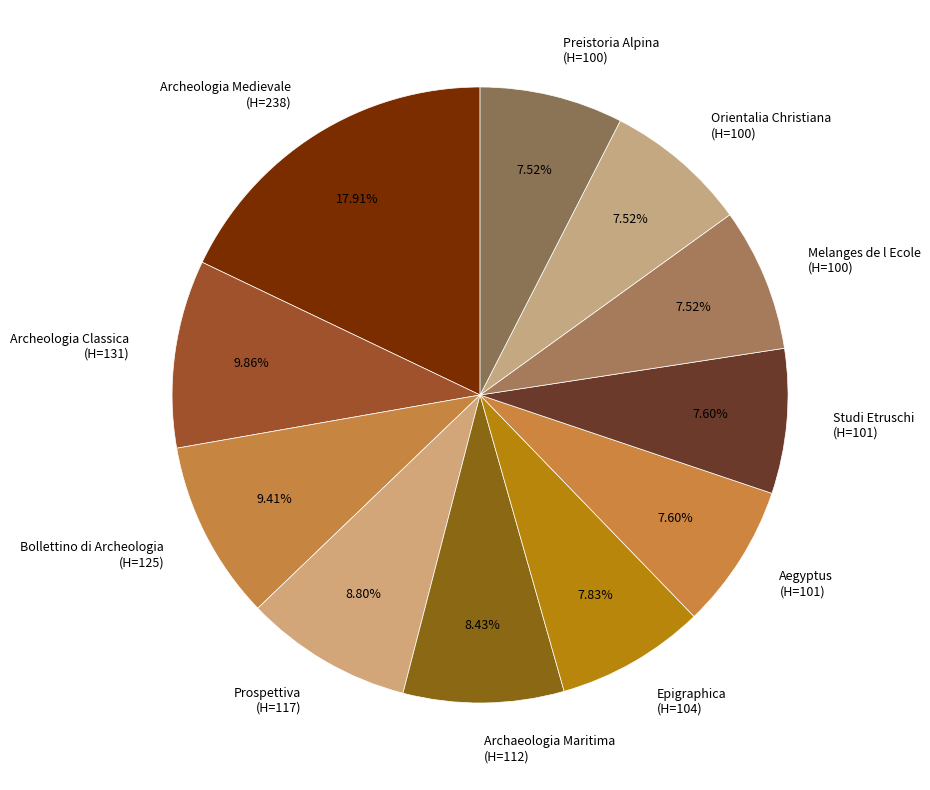

Which category has the biggest portion of the pie?

Archeologia Medievale (H=238)